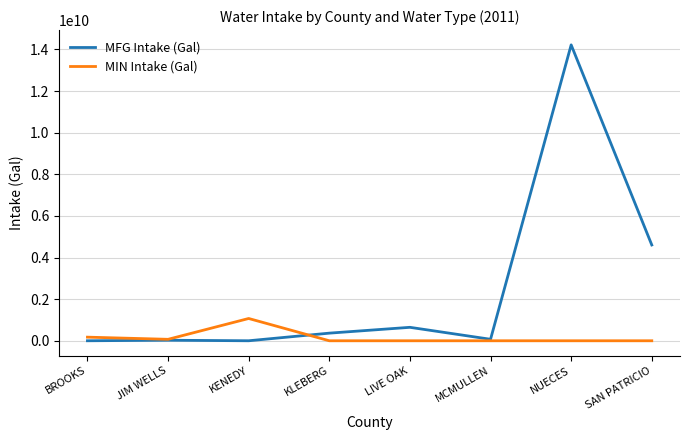

Count the number of data series in this chart.

2